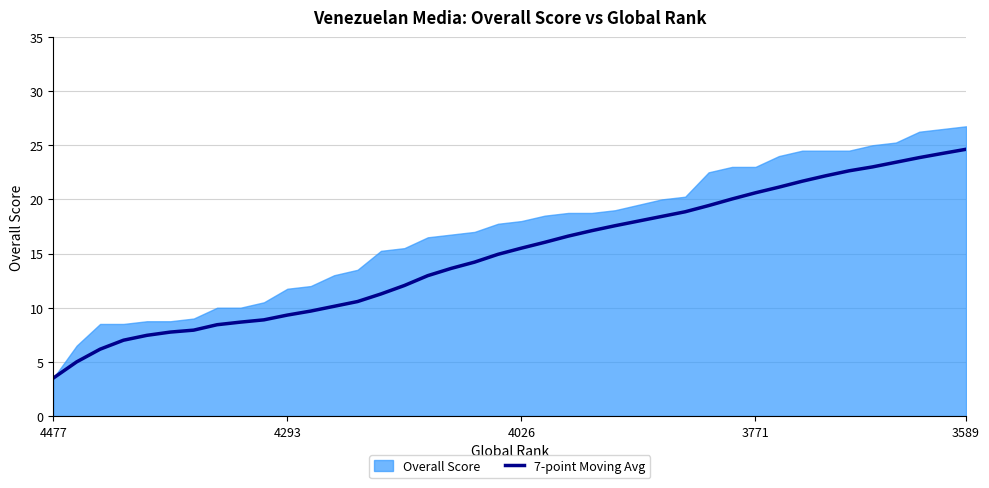

Does the chart have visible grid lines?

Yes